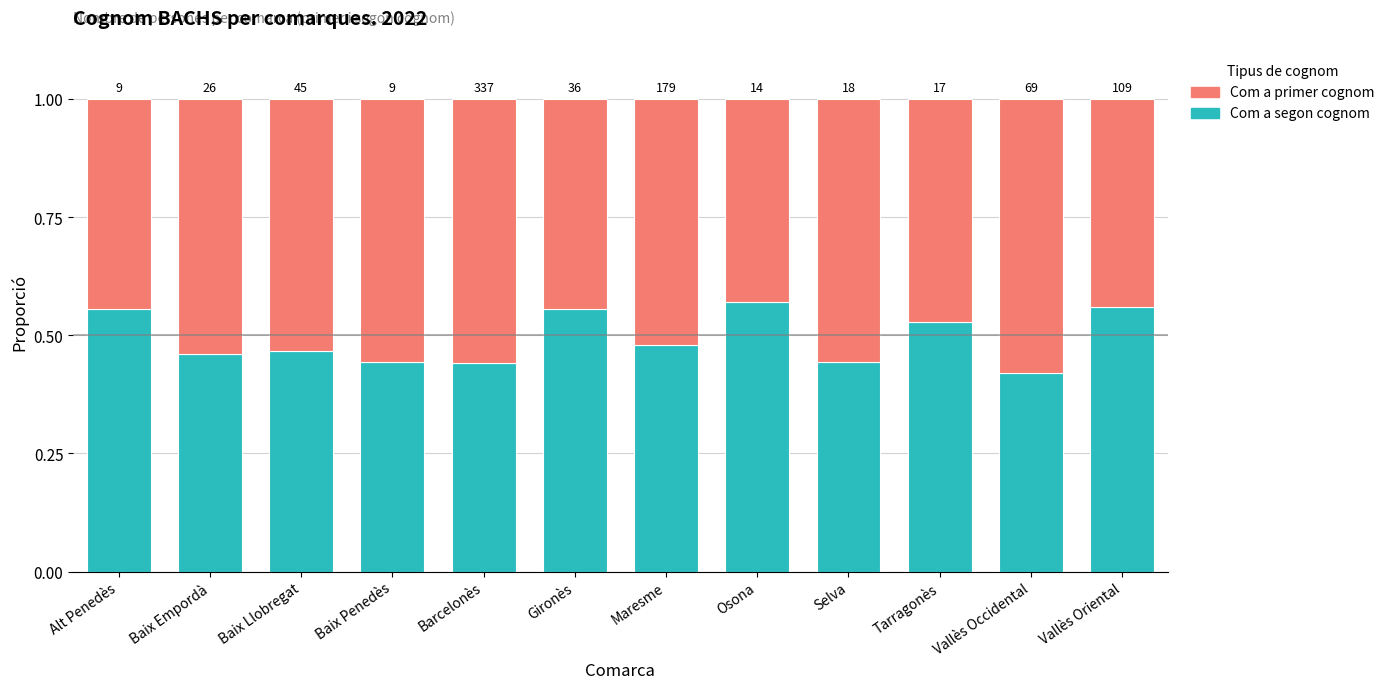

How many bars are there in total?

12